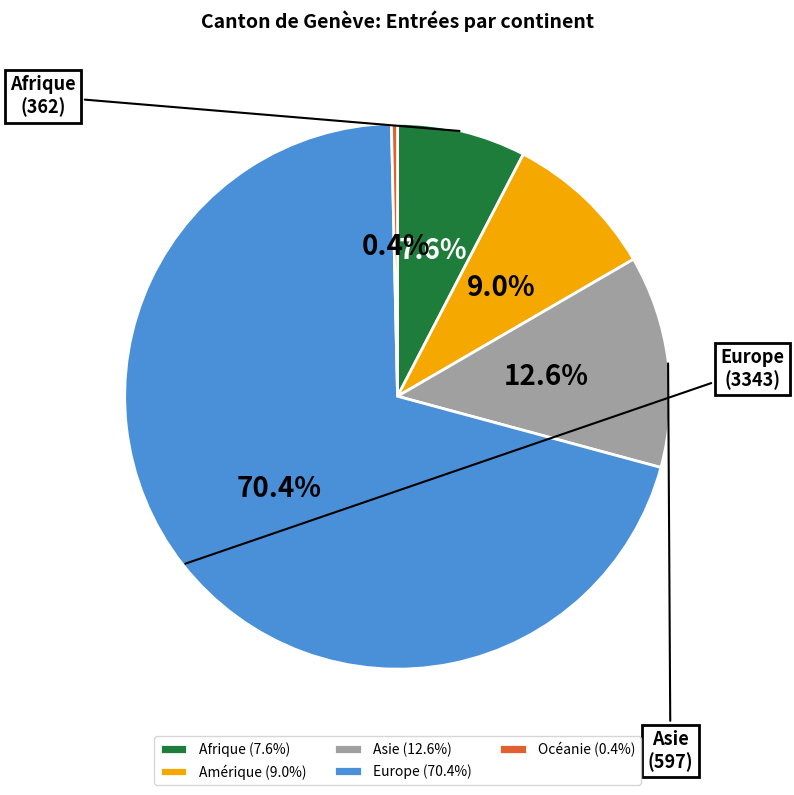

Rank the categories by value from lowest to highest.

Océanie (0.4%), Afrique (7.6%), Amérique (9.0%), Asie (12.6%), Europe (70.4%)